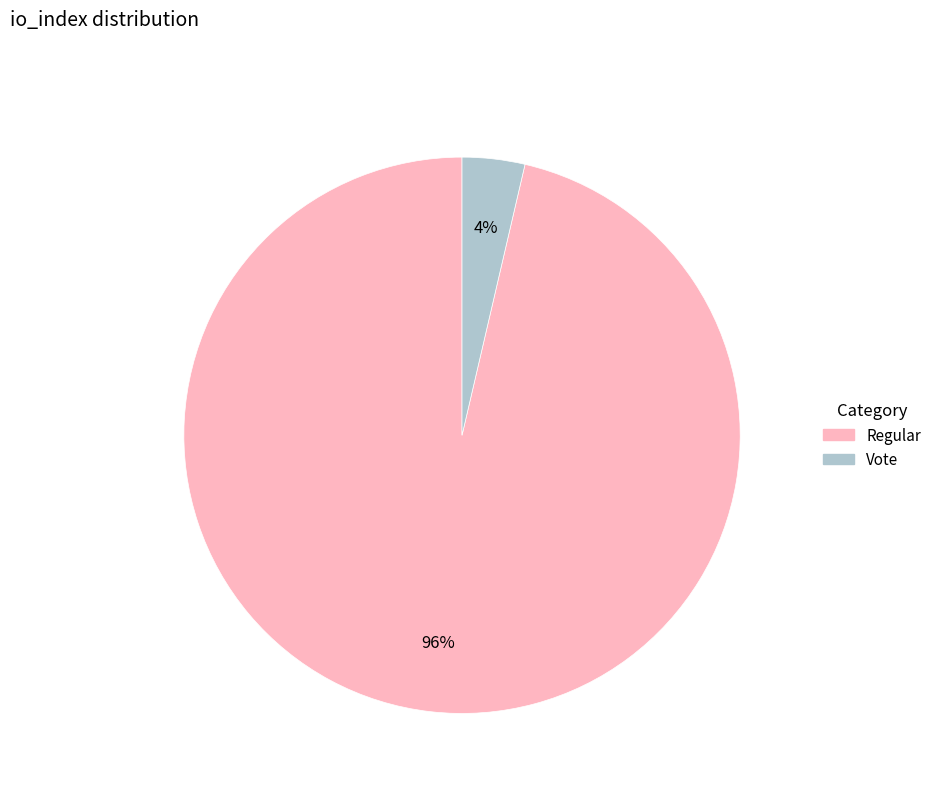

To the nearest percent, what is the average slice percentage?

50%